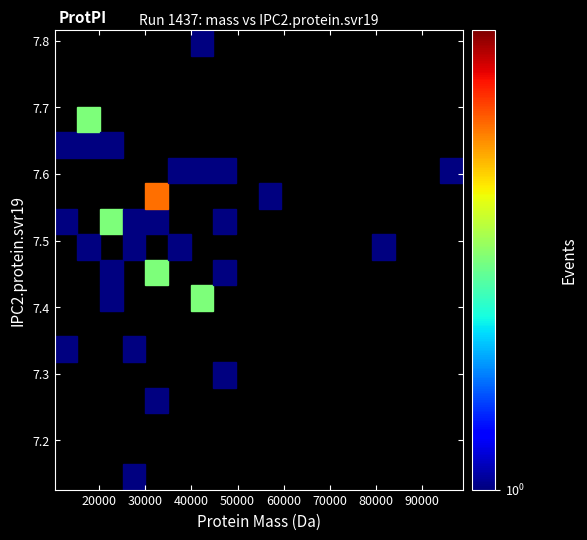

What is the range of X values (max minus min)?

88530.6